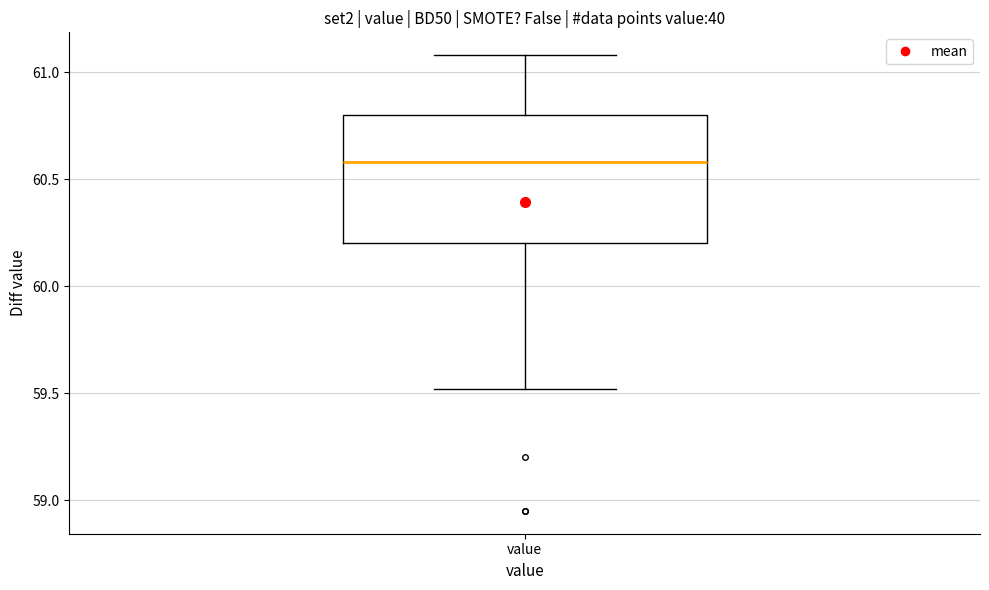

Read this box plot against the y-axis: the position of the median line, the range covered by the box, and the ends of both whiskers. The values are not printed on the chart, so give them approximately, as read against the axis.

median 60.6, box 60.2 to 60.8, whiskers 59.5 to 61.1